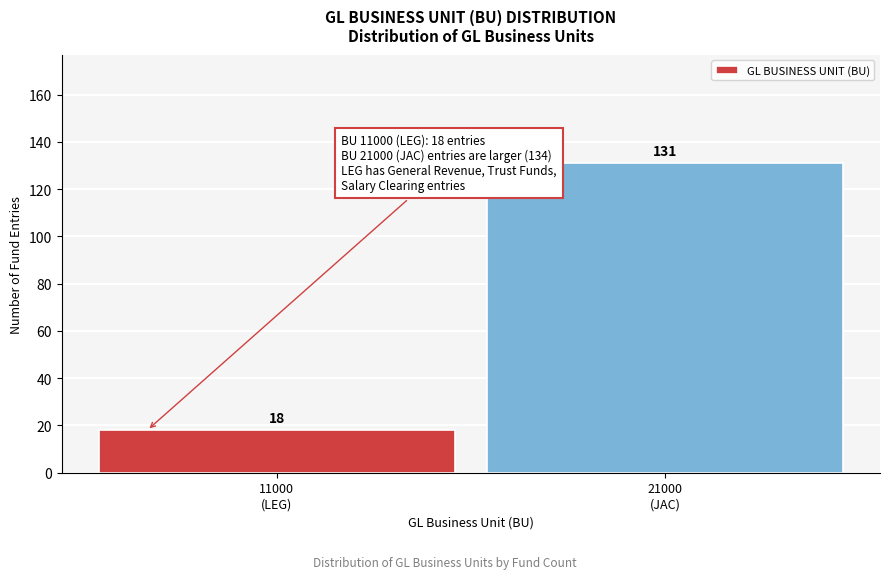

Reading right to left, extract all data points from this chart.

131	18